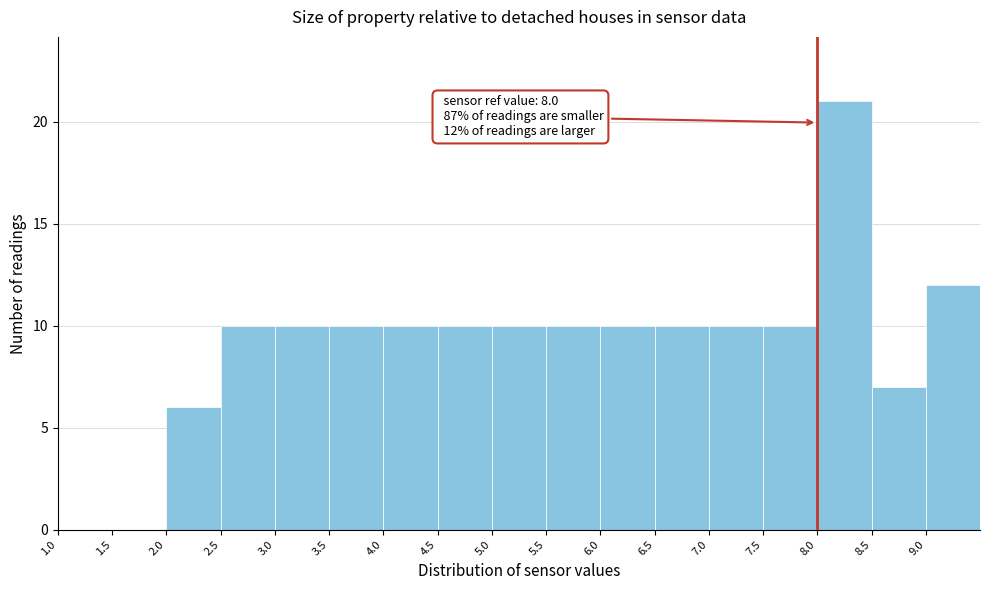

Over which range of the x-axis is the bar tallest?

8.0 to 8.5